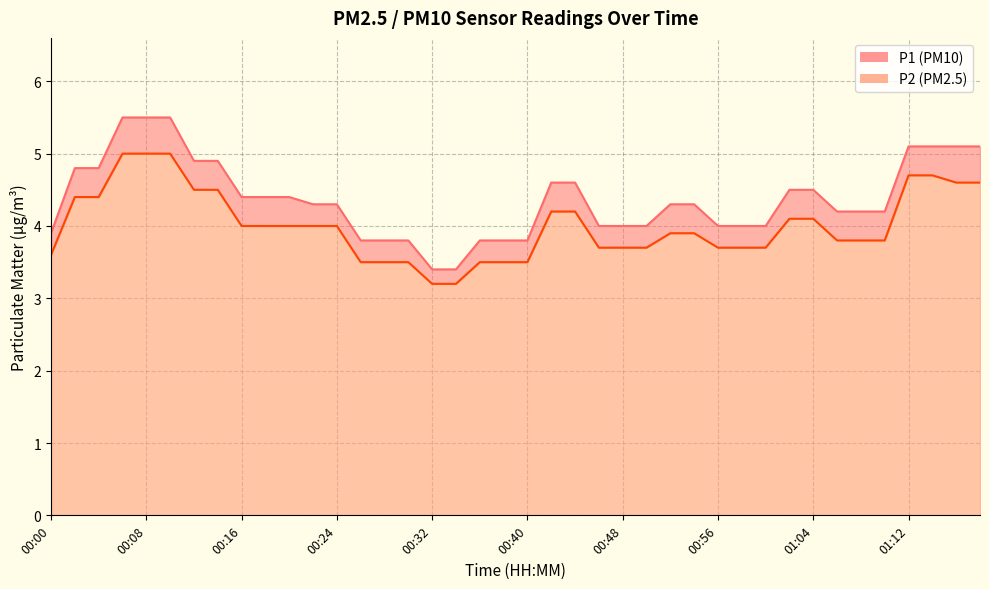

True or false: P2 and P1 cross at least once.

False